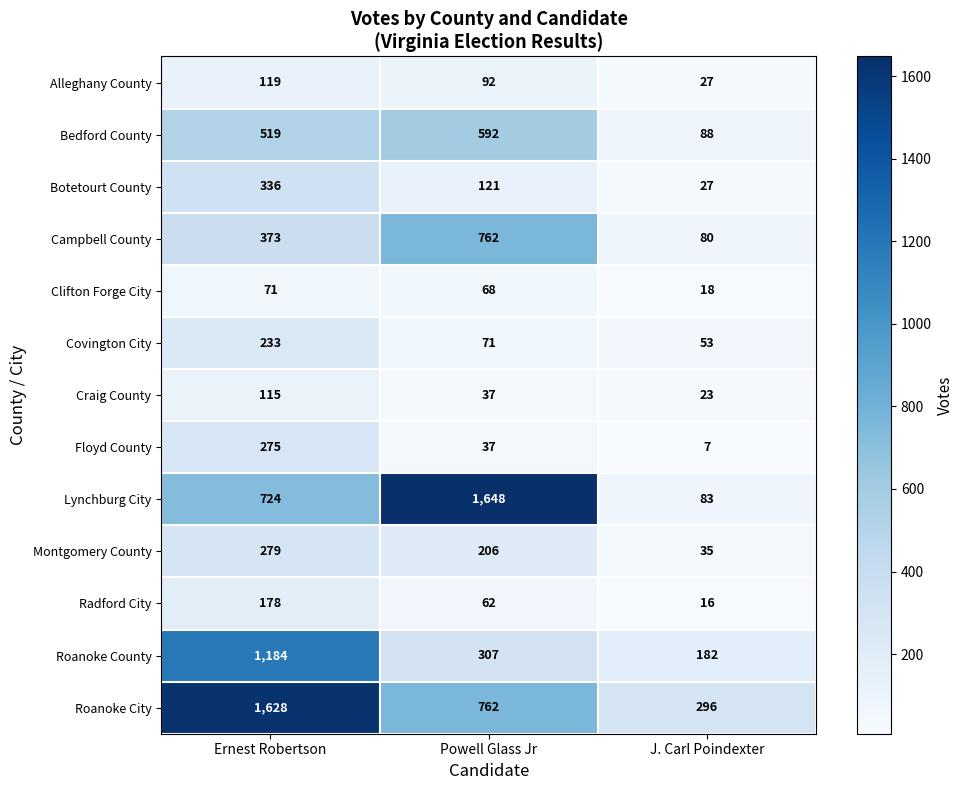

What is the difference between the Floyd County values at Powell Glass Jr and Ernest Robertson?

238